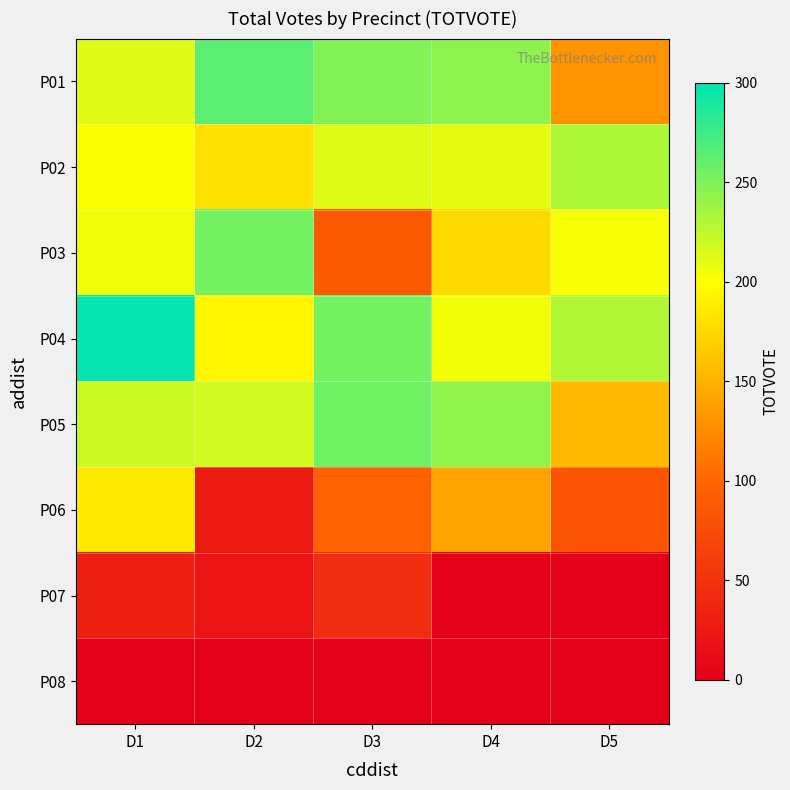

List the series in order of their peak value, highest first.

P04, P01, P05, P03, P02, P06, P07, P08